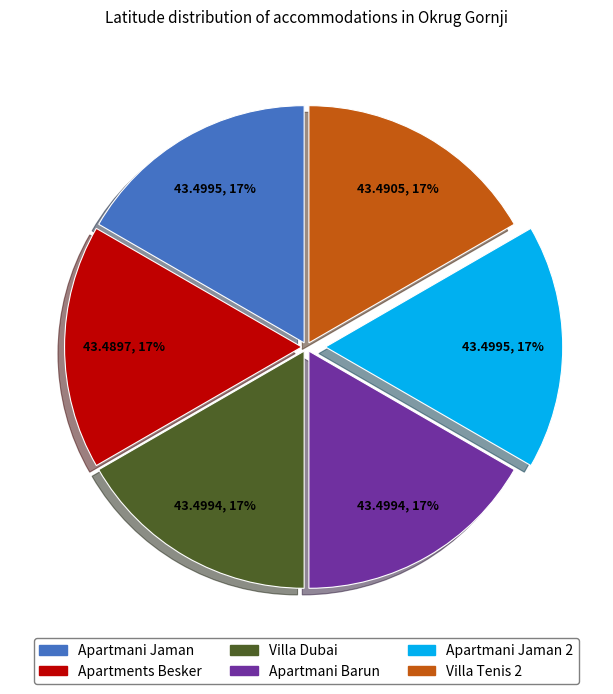

True or false: Apartmani Jaman accounts for 17% of the total.

True